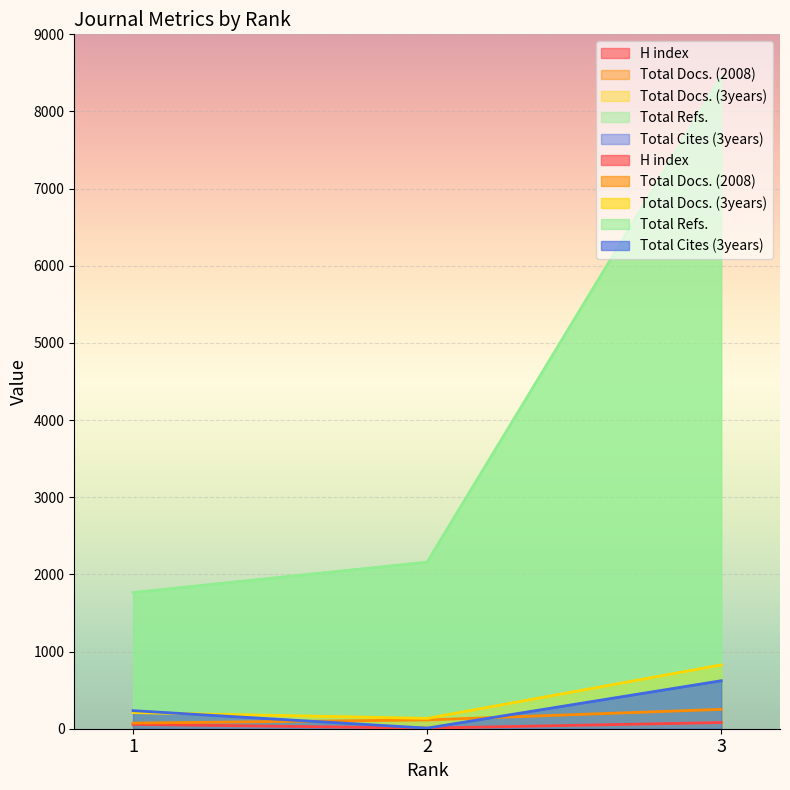

At which label is Total Refs. closest to 5106?

2